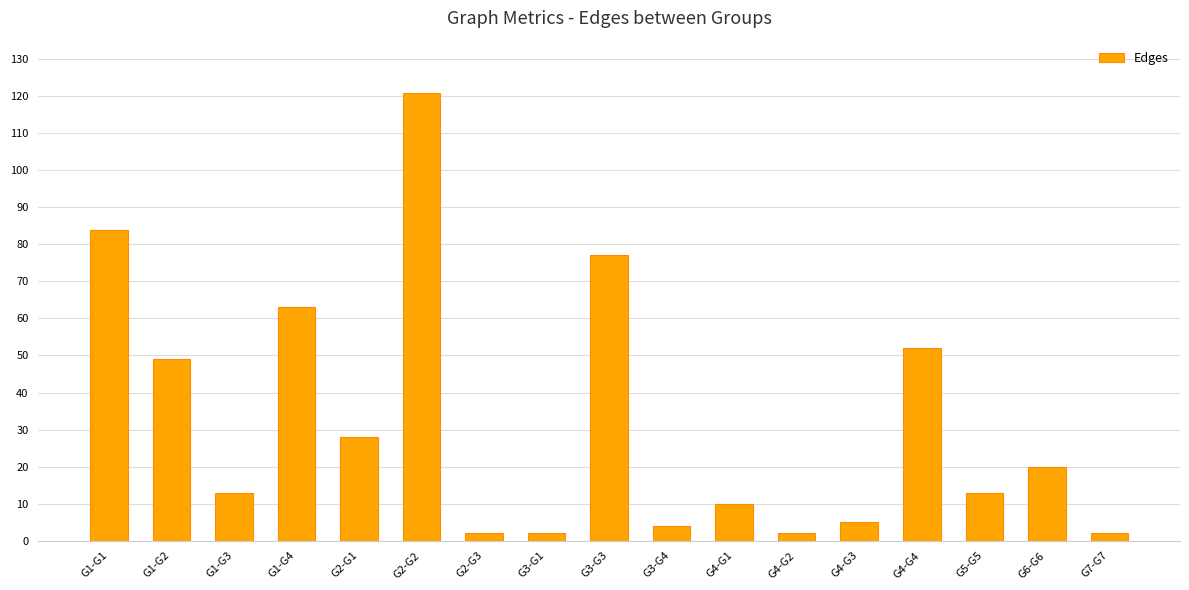

Reading left to right, extract all data points from this chart.

G1-G1=84	G1-G2=49	G1-G3=13	G1-G4=63	G2-G1=28	G2-G2=121	G2-G3=2	G3-G1=2	G3-G3=77	G3-G4=4	G4-G1=10	G4-G2=2	G4-G3=5	G4-G4=52	G5-G5=13	G6-G6=20	G7-G7=2